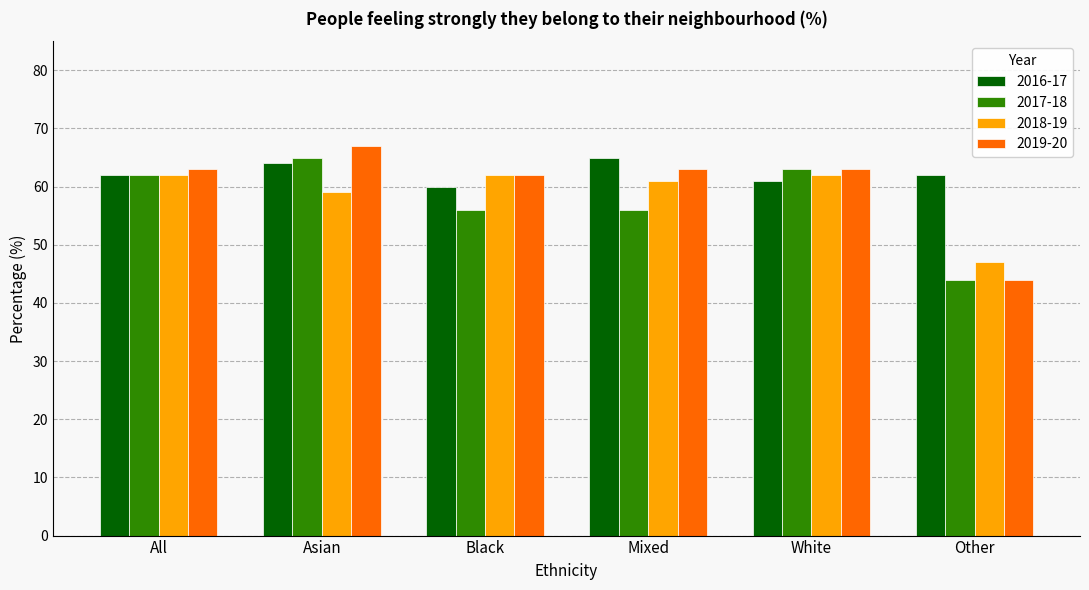

What are all the series names shown in the legend?

2016-17, 2017-18, 2018-19, 2019-20